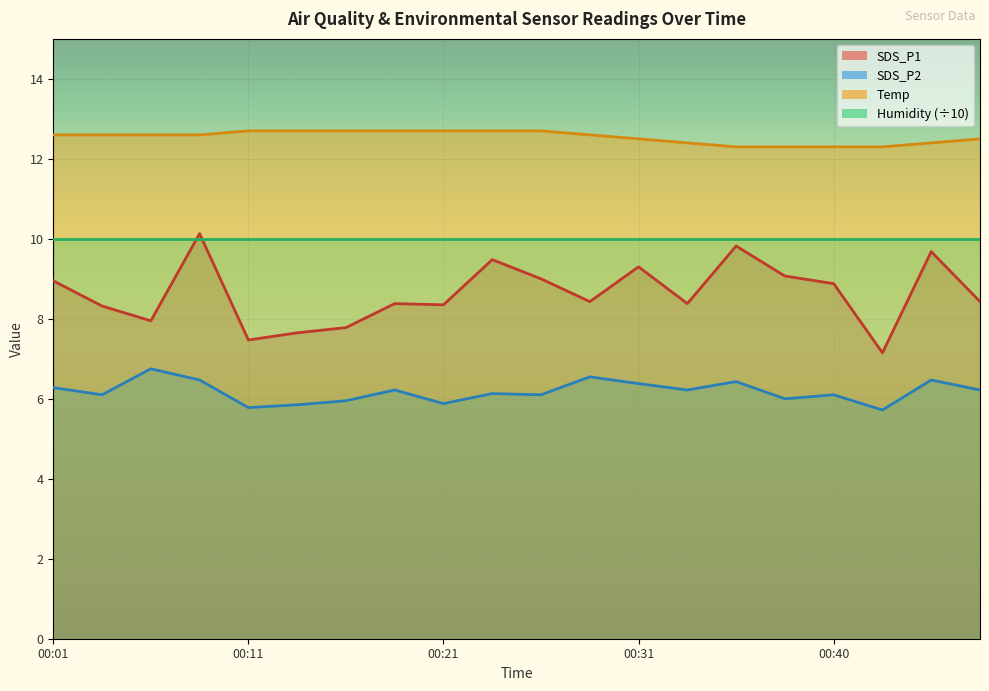

What is the smallest value displayed?

5.7